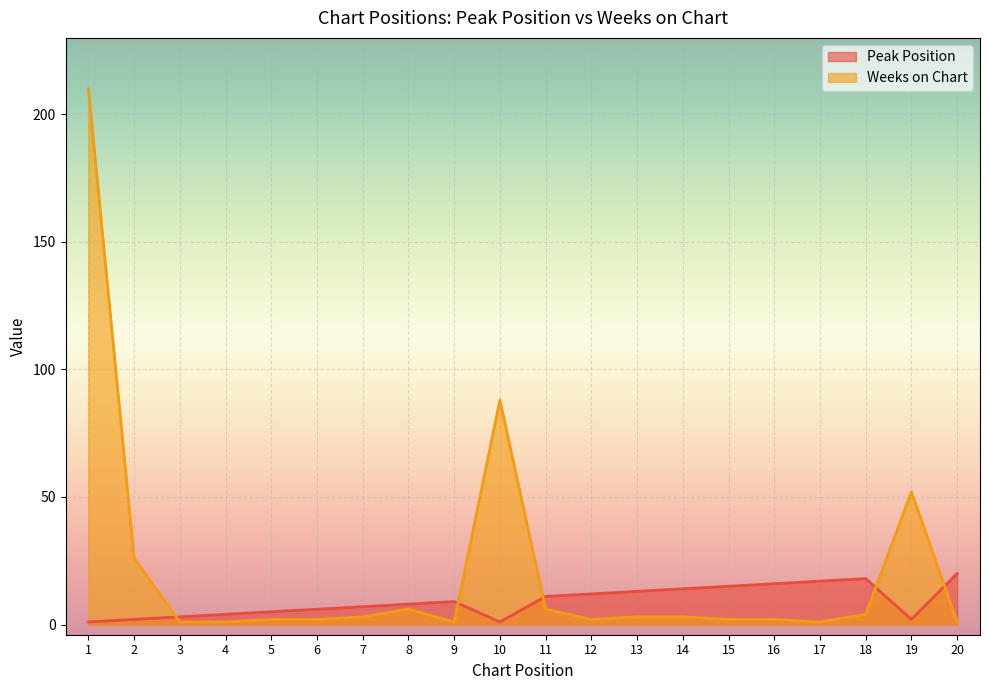

What is the sum of all Weeks on Chart values?

416